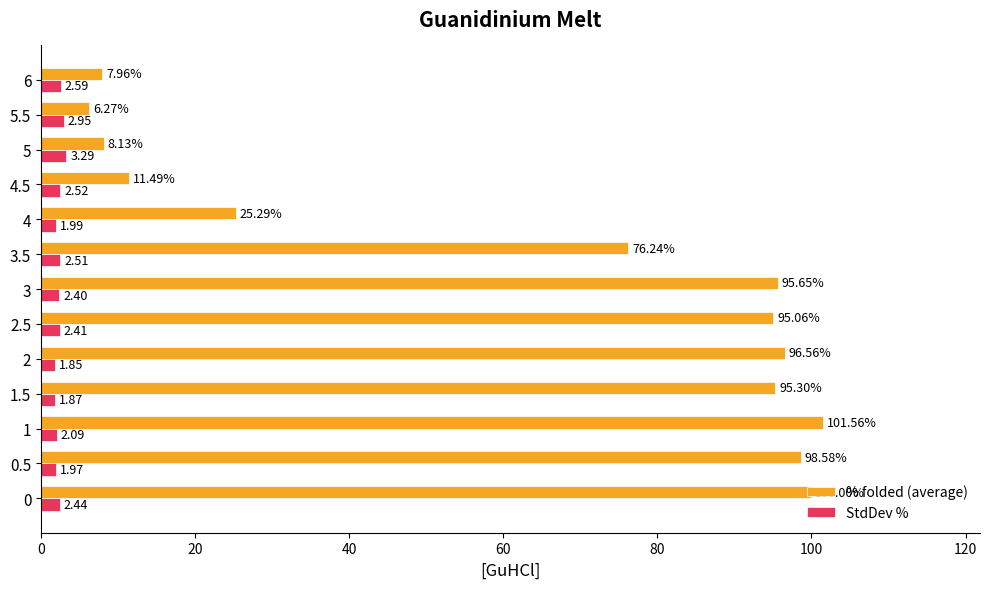

At which label does % folded (average) reach its peak?

1